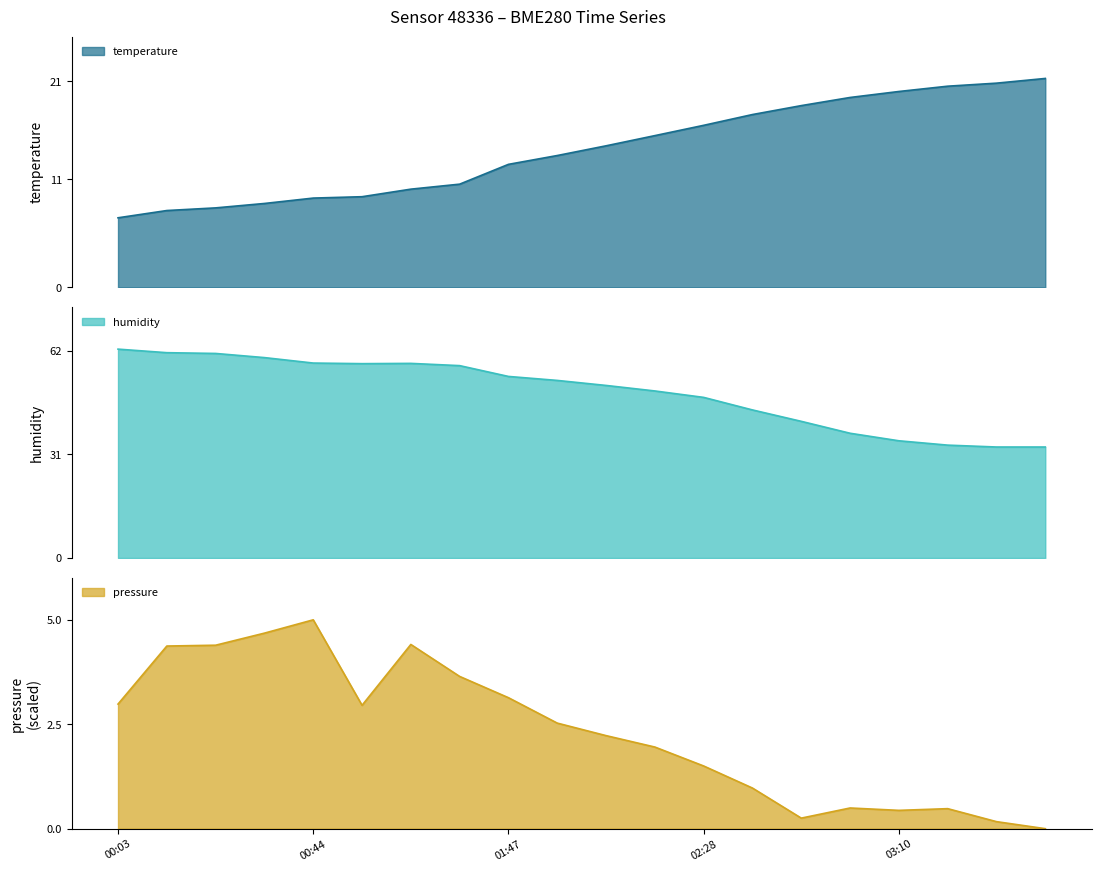

Does the chart have visible grid lines?

No